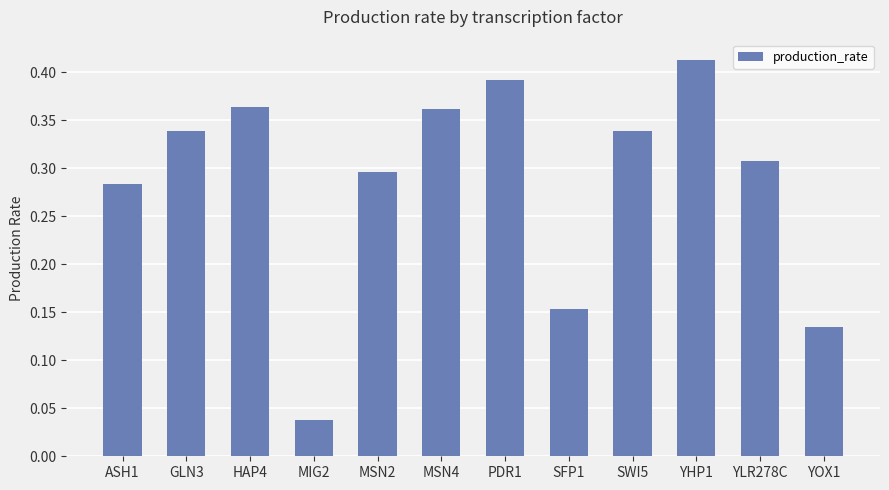

What position from the right is HAP4?

10